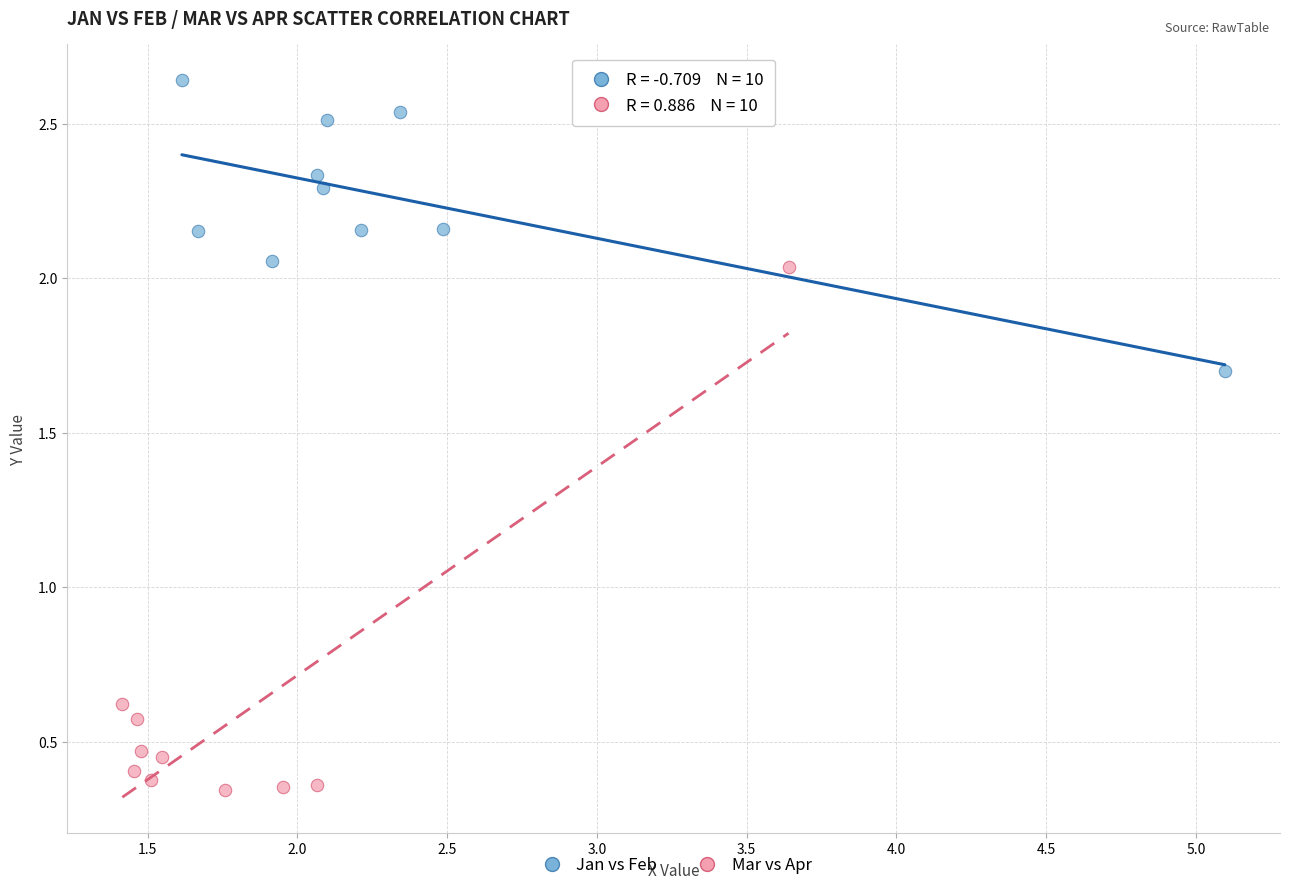

Which series contains the highest Y value?

Jan vs Feb